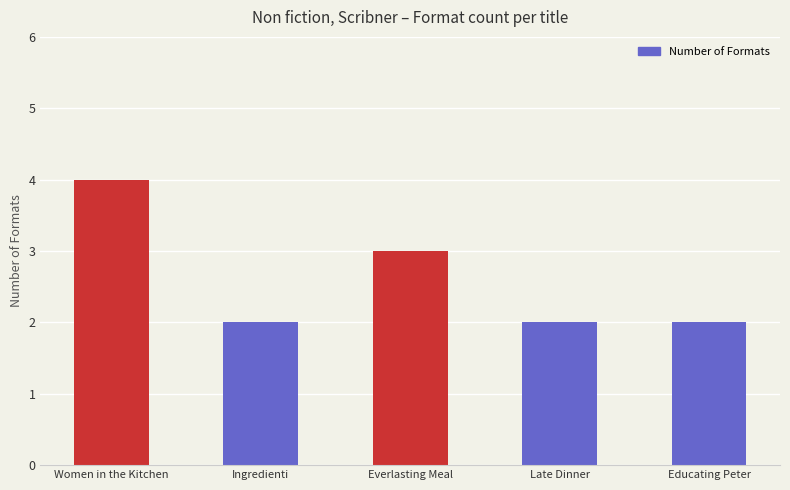

What is the label of the 1st bar from the right?

Educating Peter